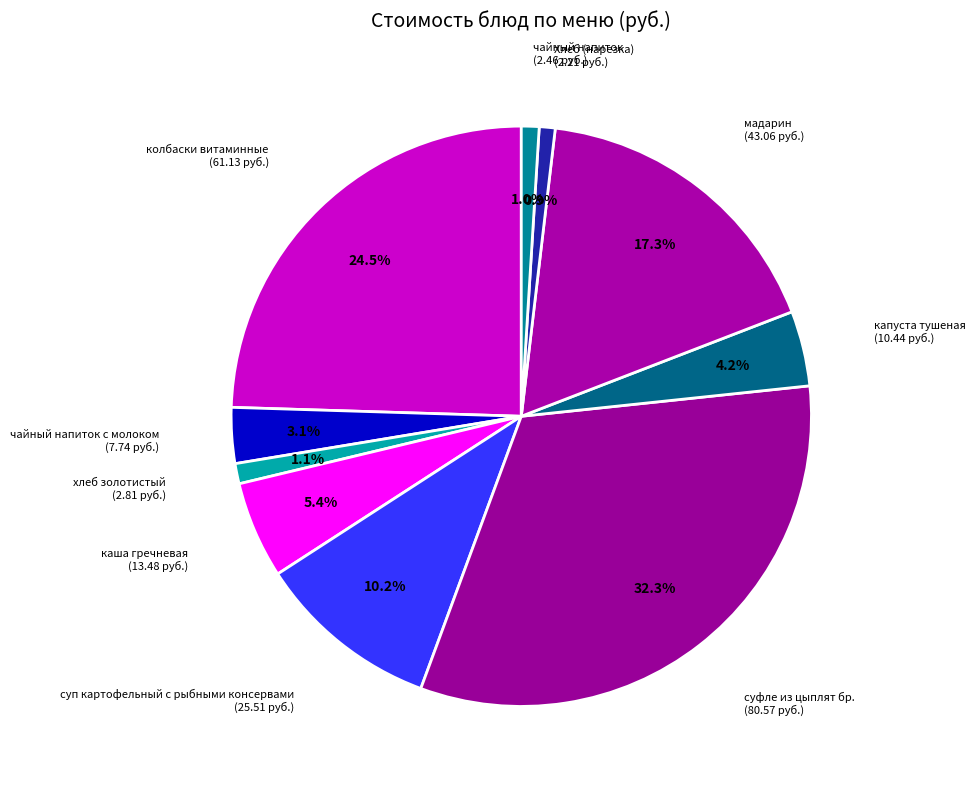

Which has a higher value, суфле из цыплят бр. or чайный напиток с молоком?

суфле из цыплят бр.